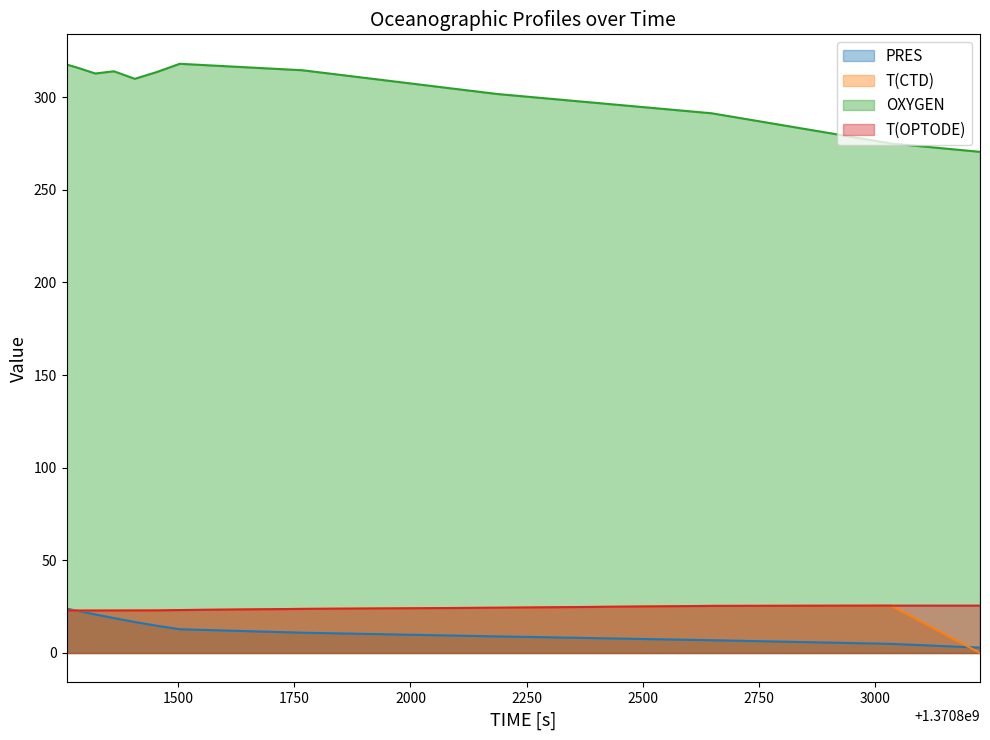

True or false: PRES and OXYGEN intersect in this chart.

False